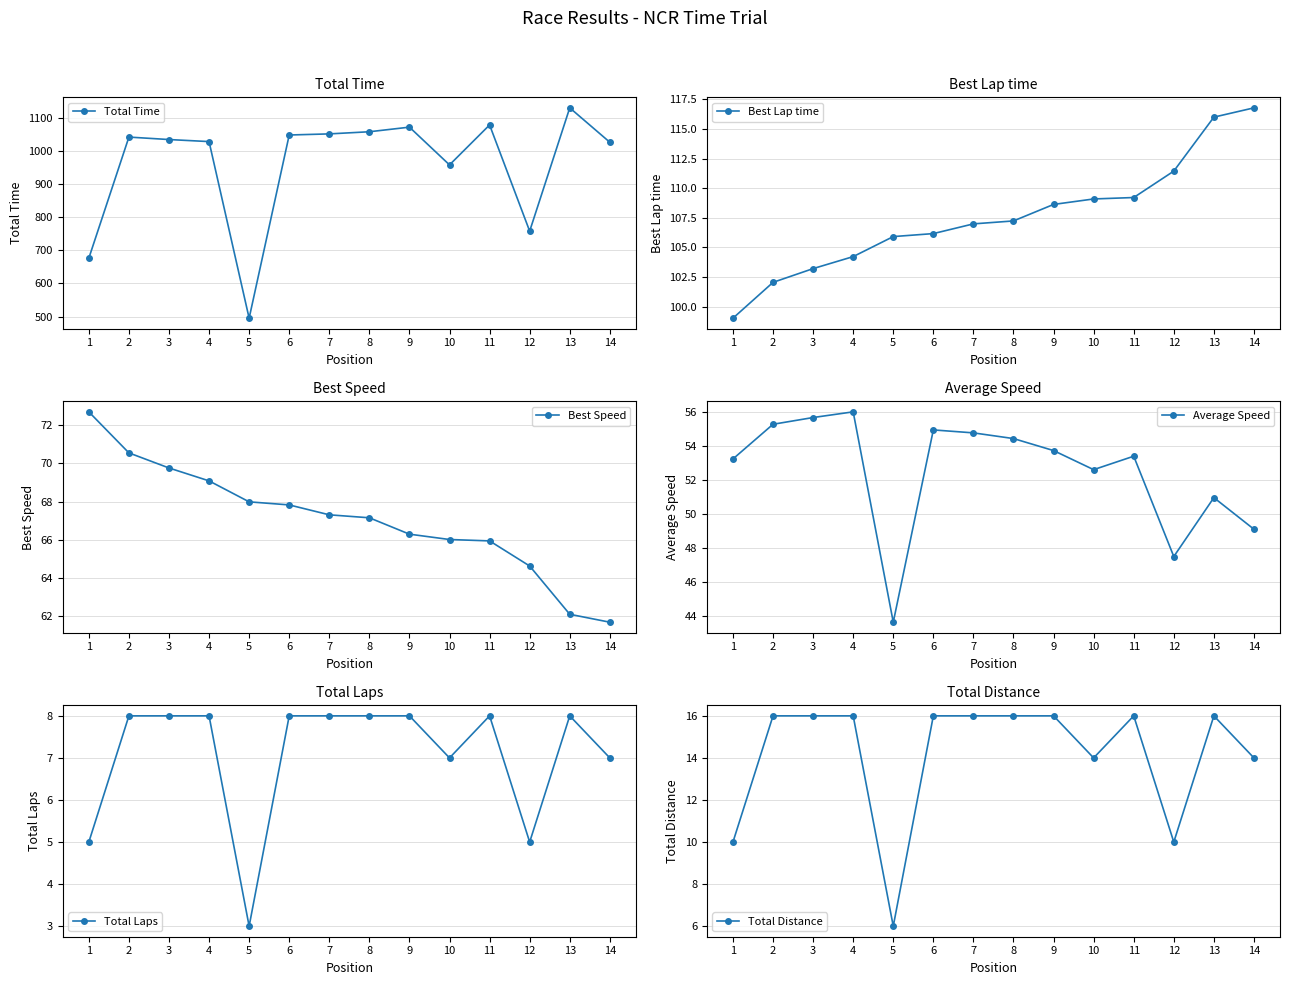

True or false: Best Lap time and Best Speed cross at least once.

False